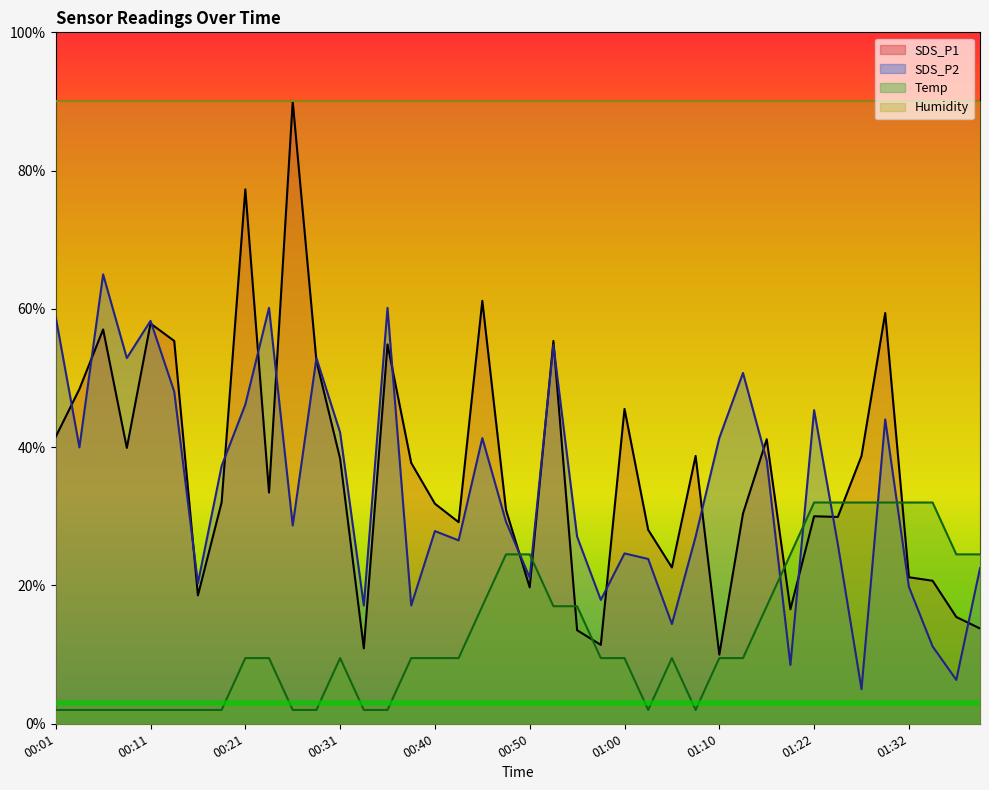

How many values in the SDS_P2 series exceed 29?

20